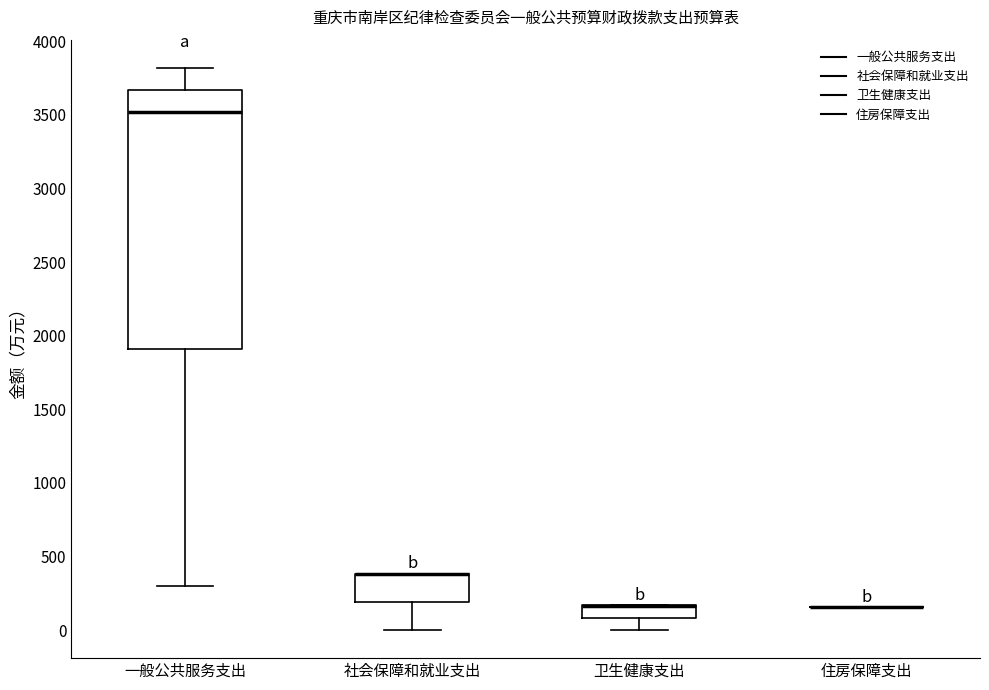

Reading left to right, read every box against the y-axis: the position of its median line, the range the box covers, and the ends of its whiskers. The values are not printed on the chart, so give them approximately, as read against the axis.

一般公共服务支出: median 3500, box 1900 to 3650, whiskers 300 to 3800
社会保障和就业支出: median 400 (drawn on the box's upper edge), box 200 to 400, whiskers 0 to 400
卫生健康支出: median 150 (drawn on the box's upper edge), box 100 to 150, whiskers 0 to 150
住房保障支出: box collapsed to a line at 150, whiskers 150 to 150